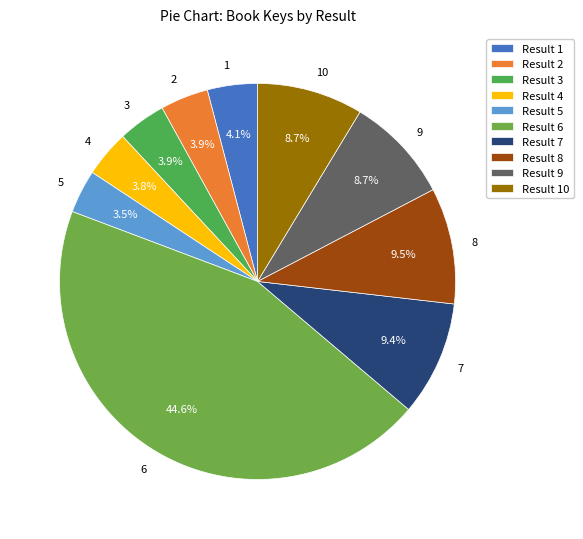

The 7 slice represents 9% of the pie. True or false?

True